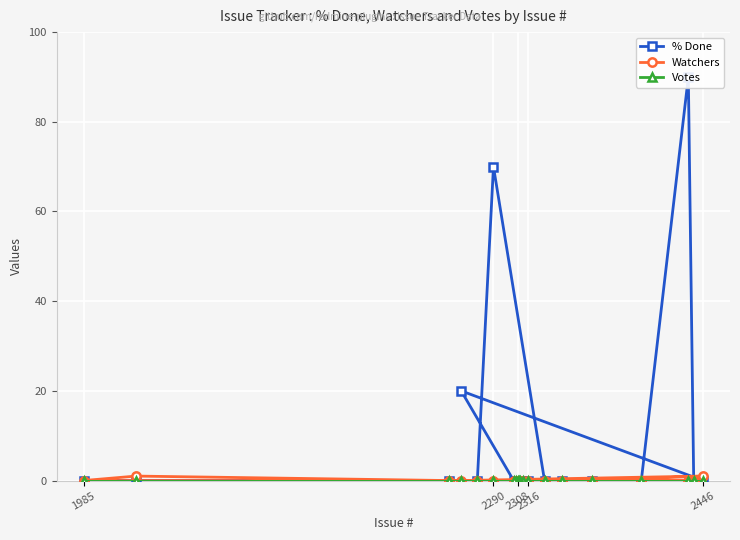

Which category has the lowest value across all series?

2316